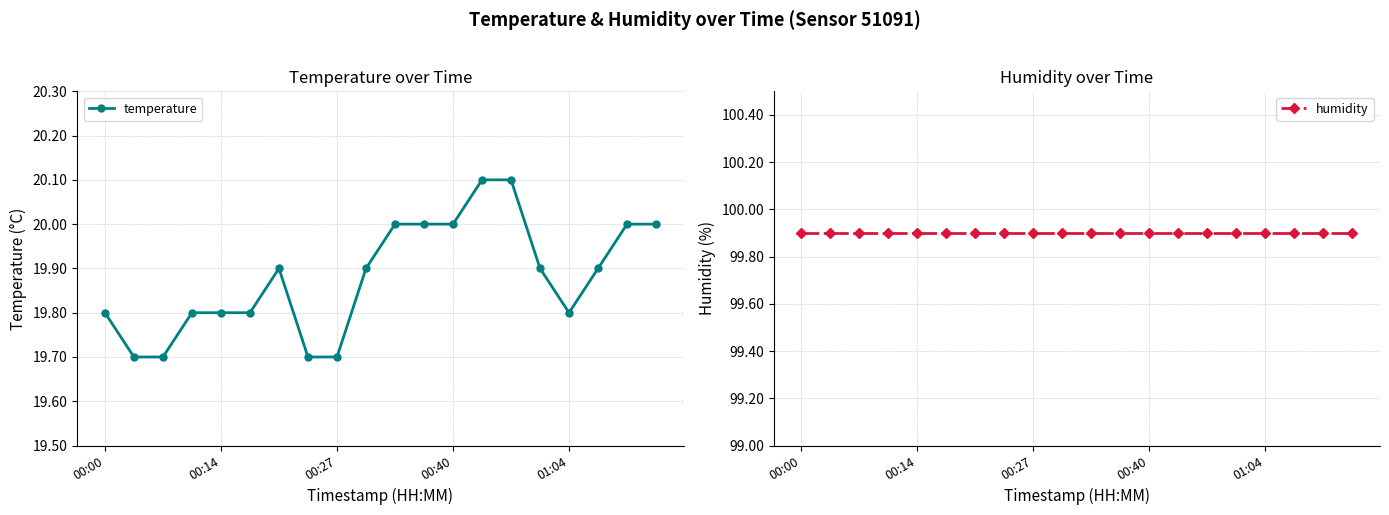

Which series has the widest spread of values?

temperature